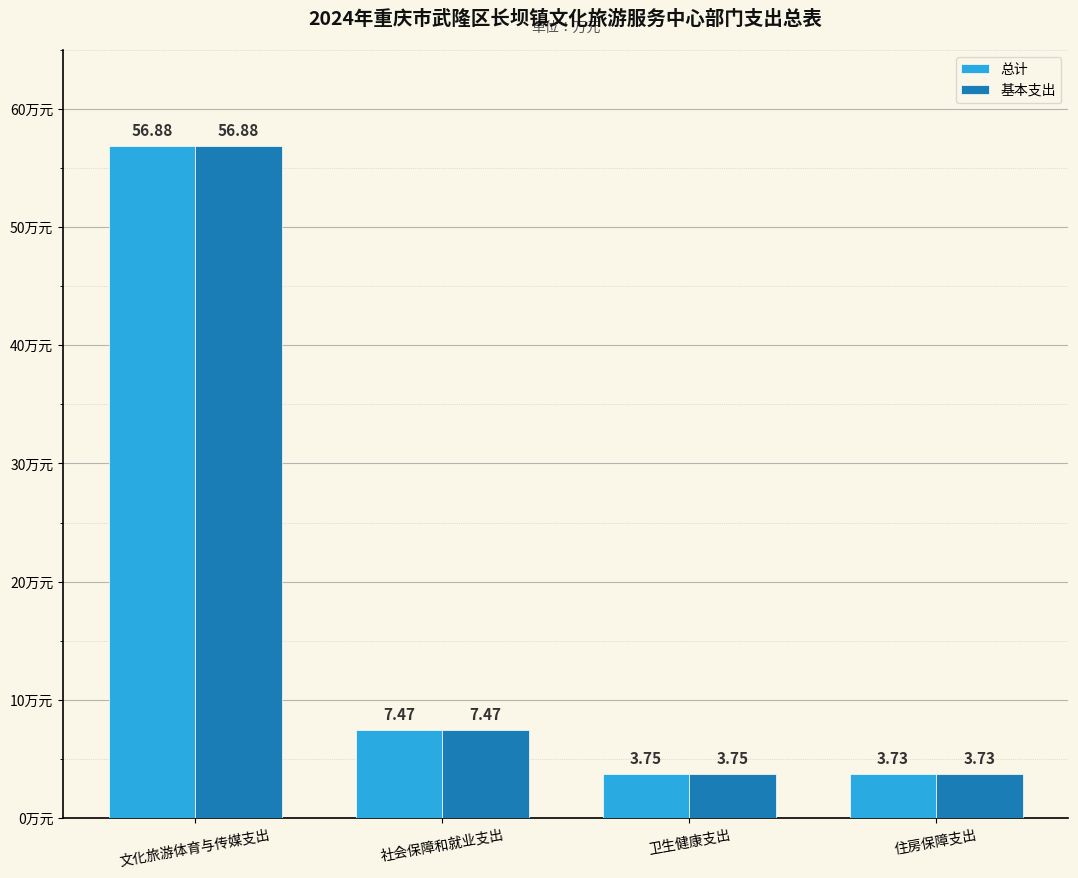

What is the sum of the 基本支出 values at 住房保障支出 and 卫生健康支出?

7.5